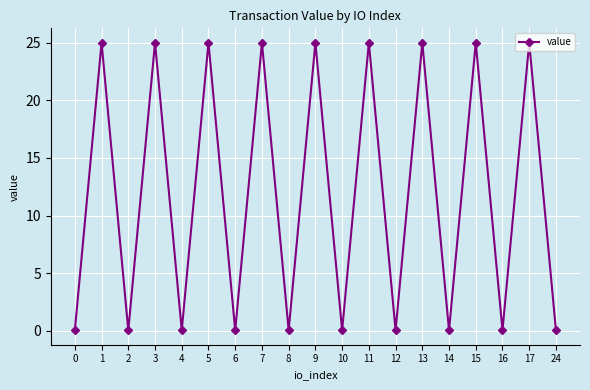

How many points are lower than both their immediate neighbors (excluding endpoints)?

8